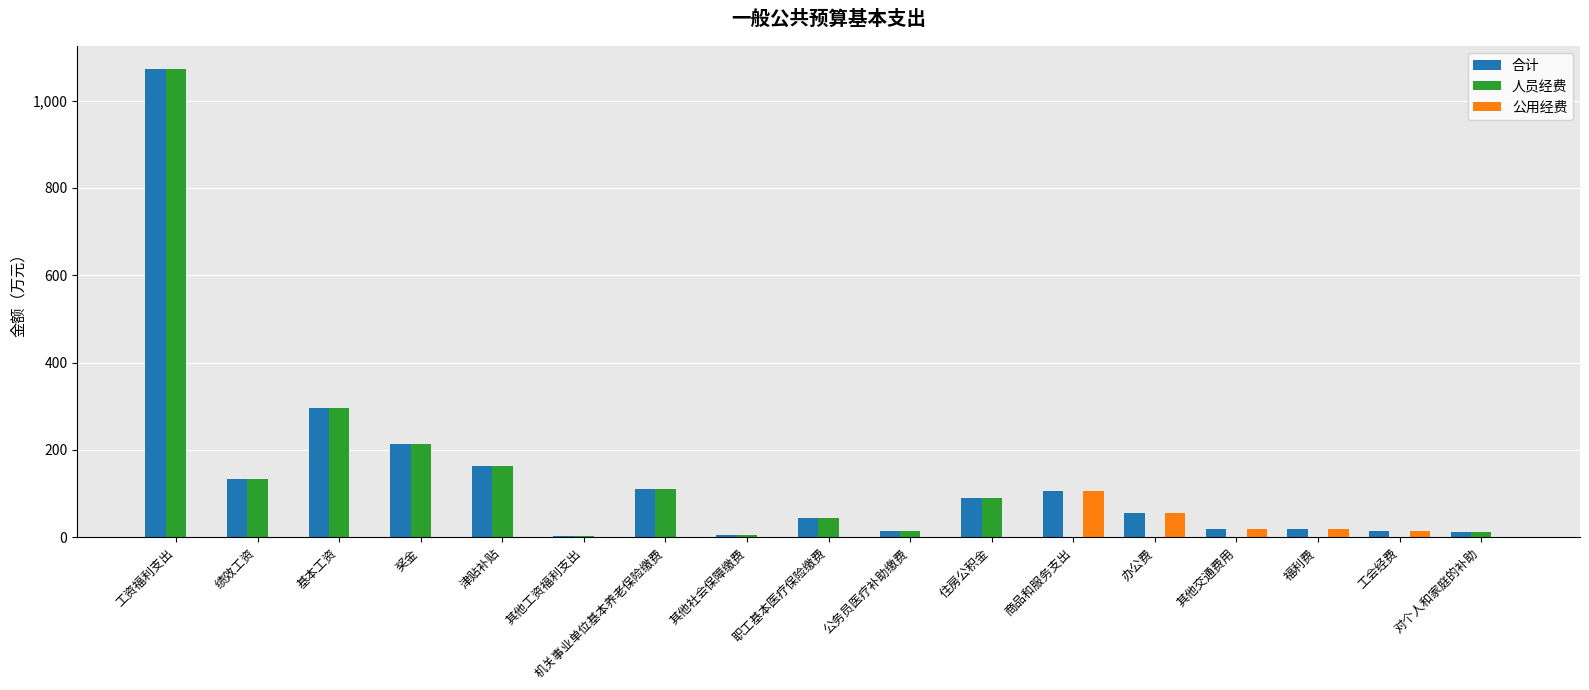

What are all the series names shown in the legend?

合计, 人员经费, 公用经费